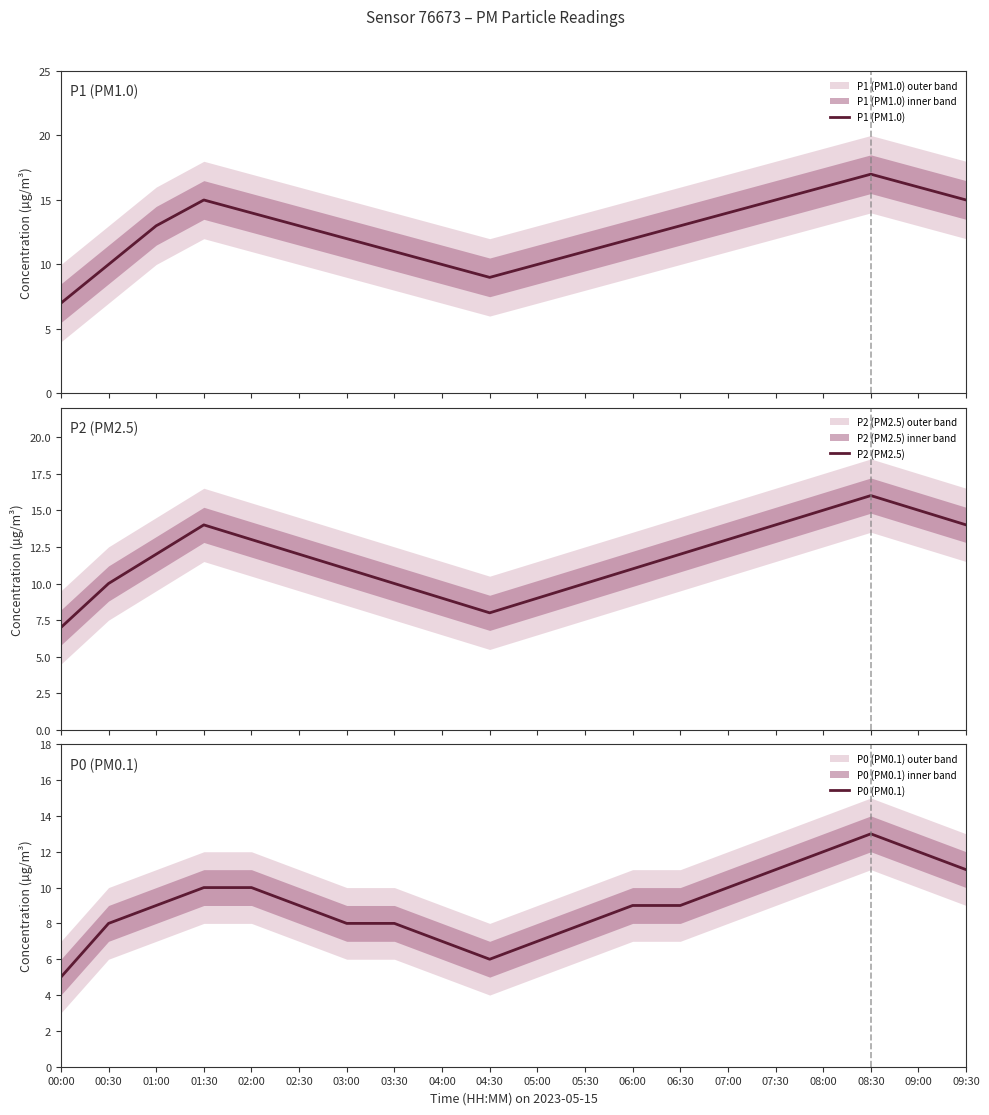

At which category does P1 (PM1.0) reach its first local peak?

01:30